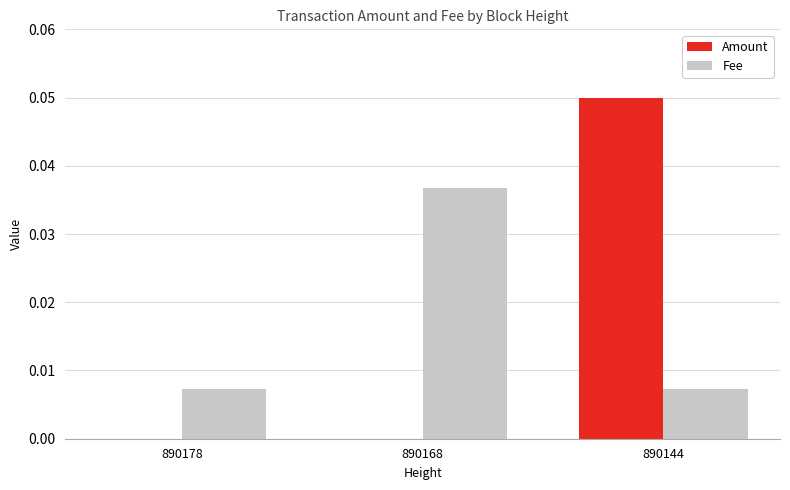

Between 890168 and 890144, which series saw the biggest shift?

Amount